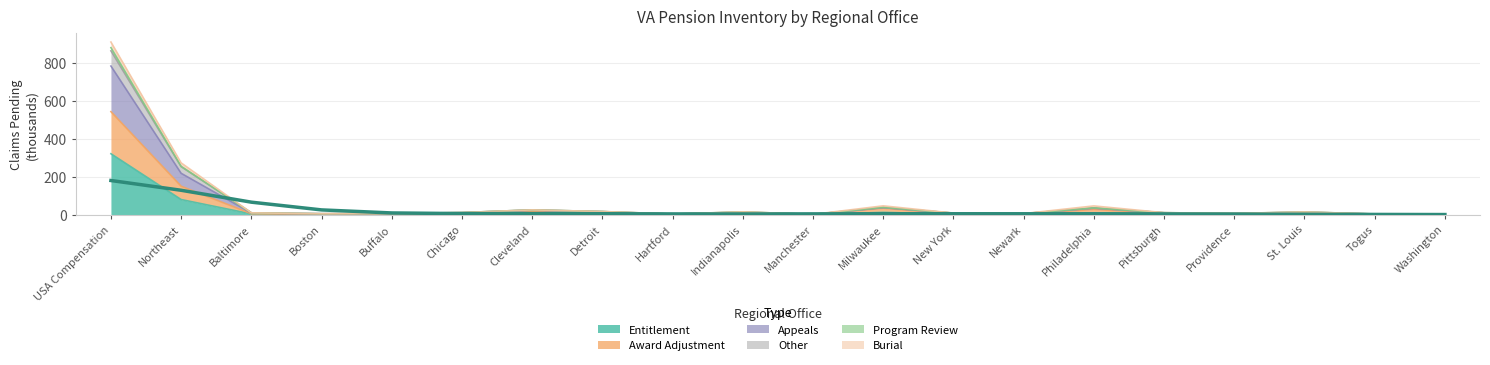

The value of Entitlement Claims Pending at Northeast is 80.5. True or false?

True